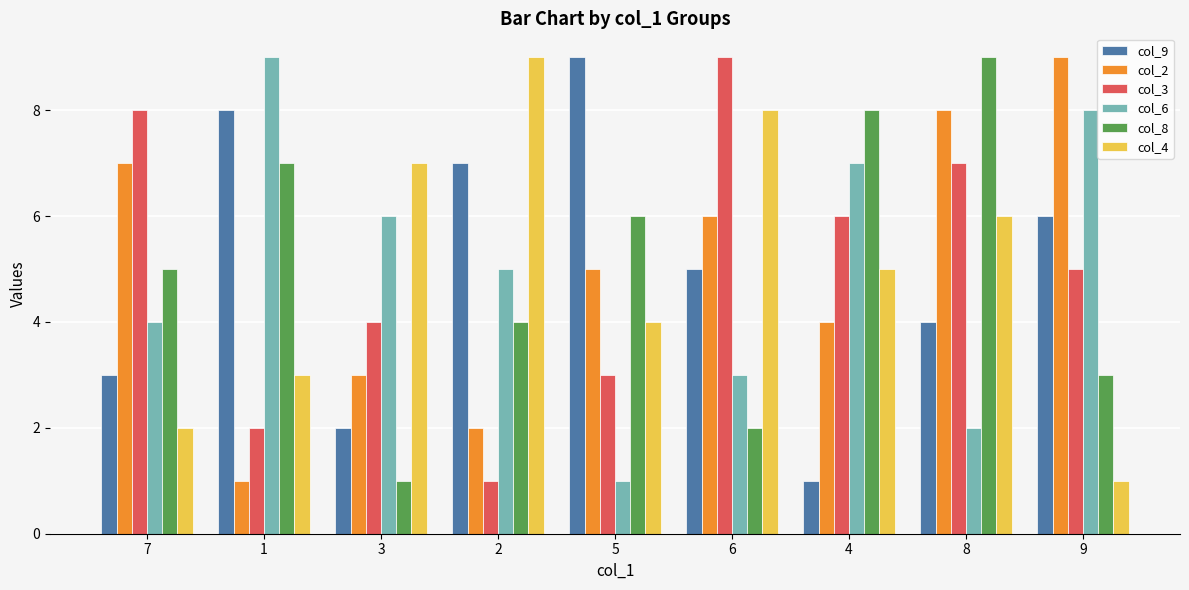

What is the sum of all col_8 values?

45